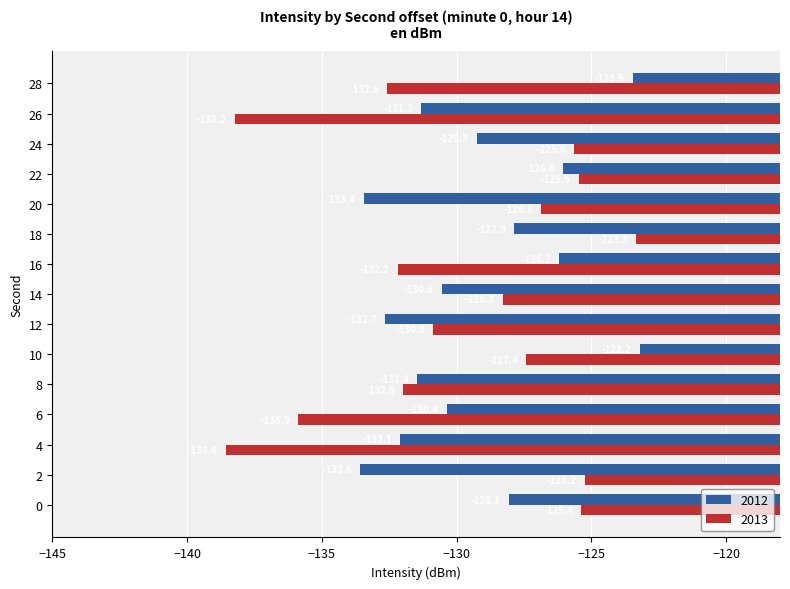

Is the value of 2012 at 22 greater than the value of 2013 at 24?

No